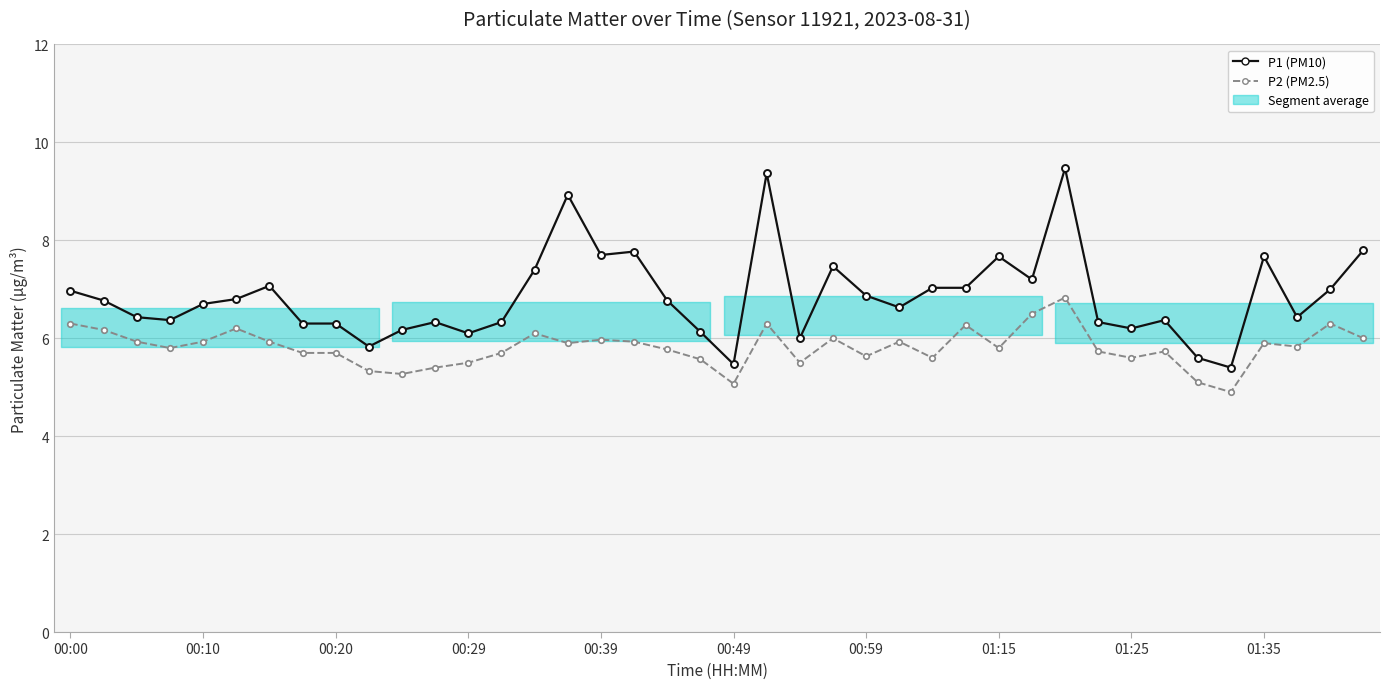

True or false: P2 (PM2.5) and P1 (PM10) intersect in this chart.

False